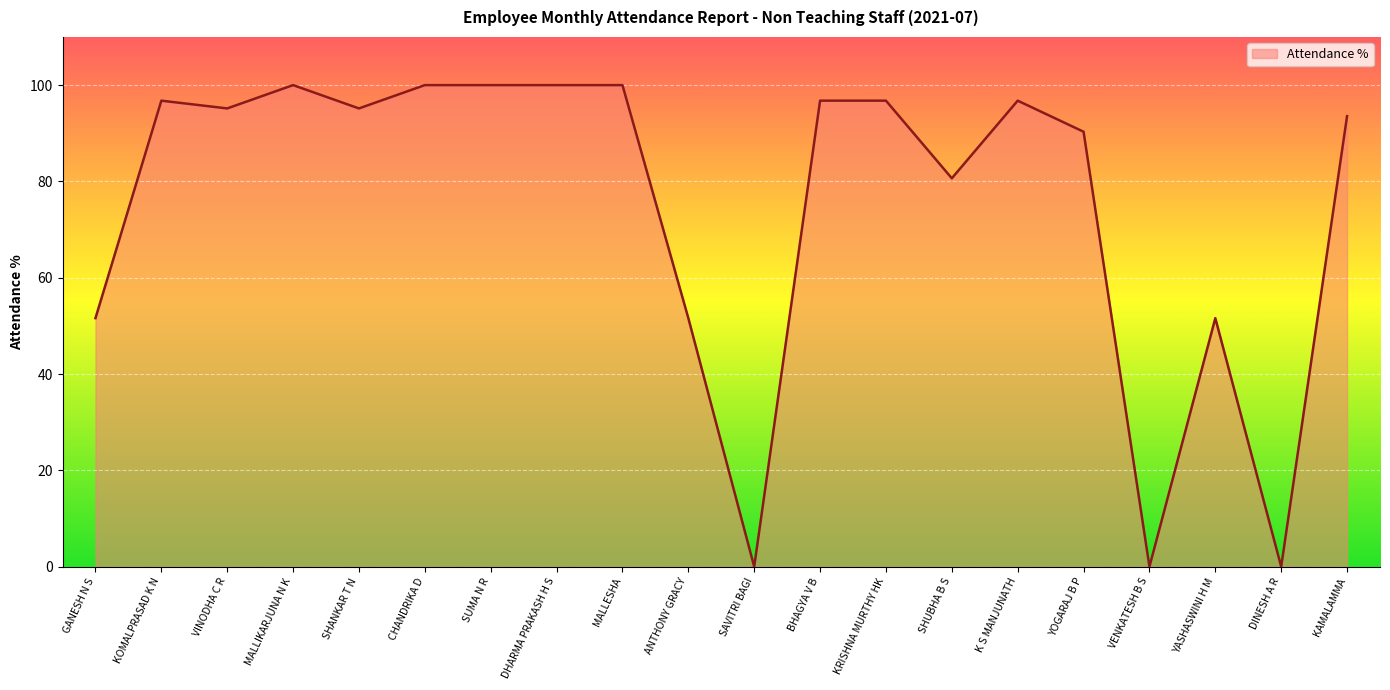

What is the sum of all values?

1496.8